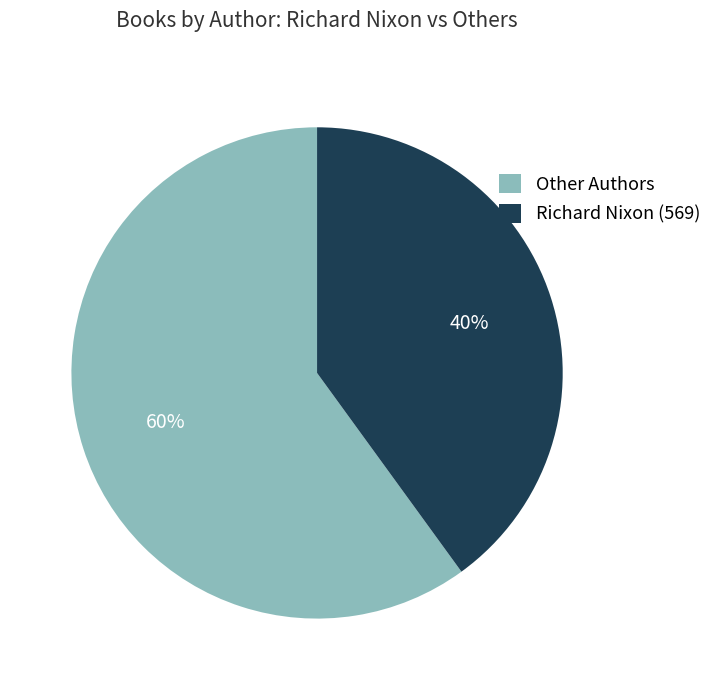

Combined, do Richard Nixon (569) and Other Authors account for over 50%?

Yes